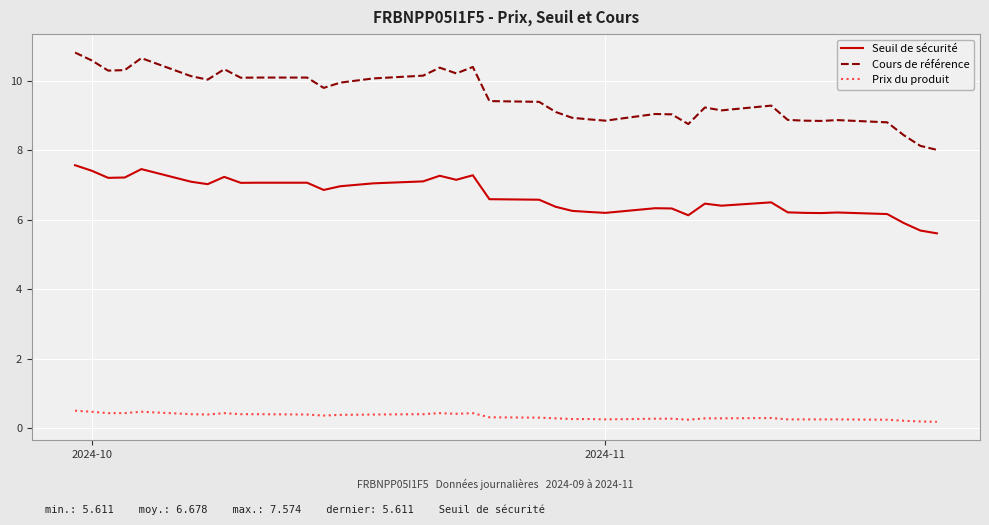

What is the greatest value displayed?

10.8